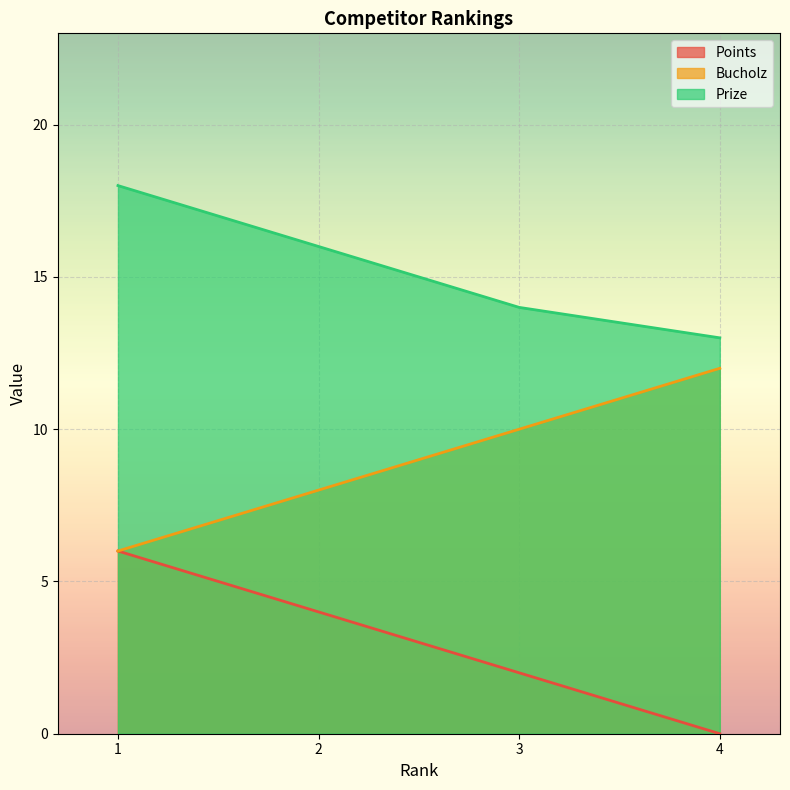

Is it true that Points equals 6 at 1?

True